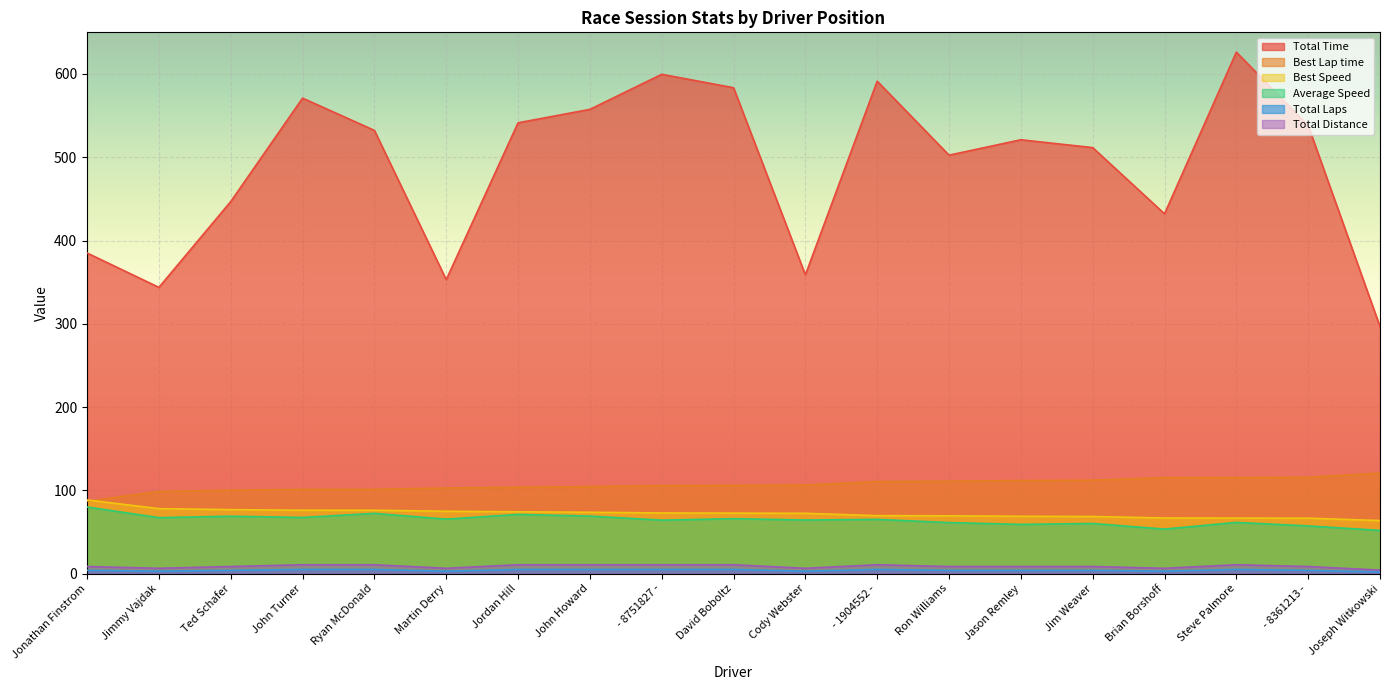

At which label does Average Speed reach its peak?

Jonathan Finstrom